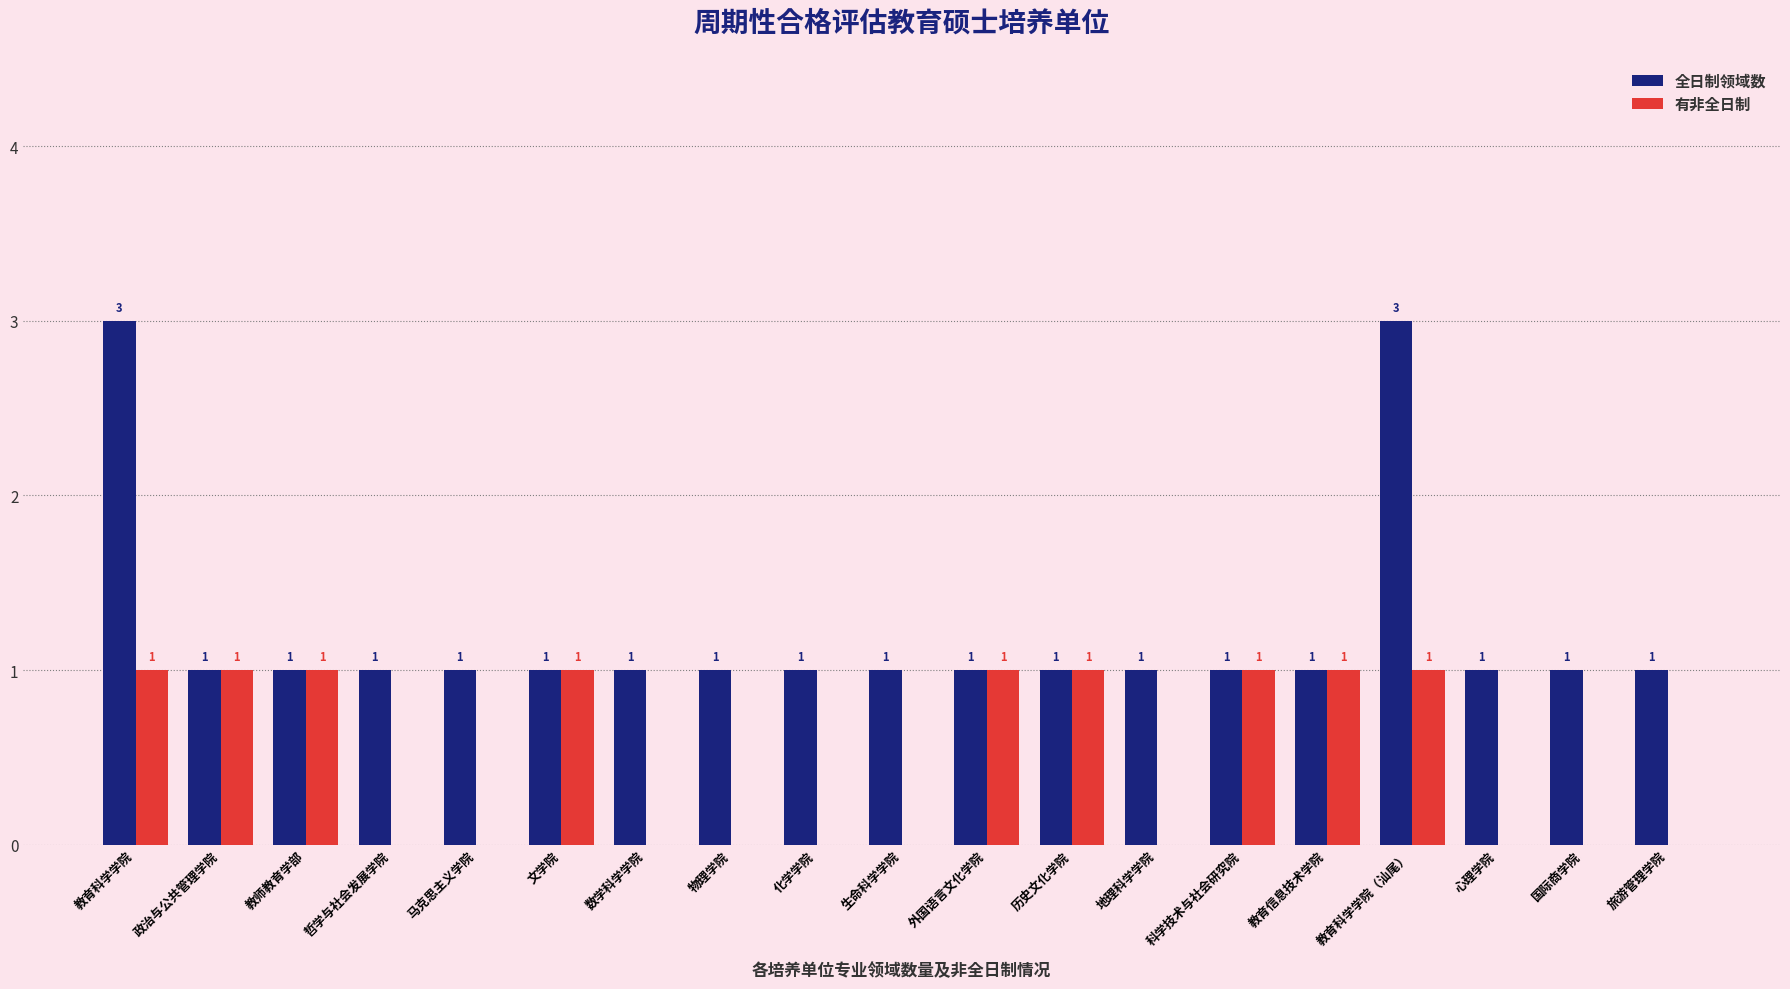

Are the bars grouped side by side (vs. stacked)?

Yes